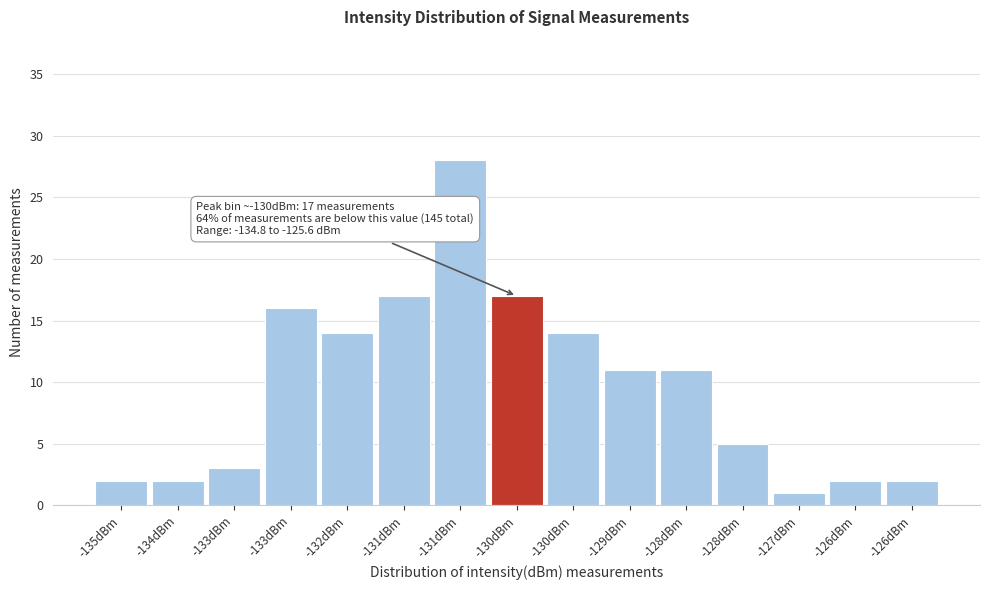

Count the number of categories in the chart.

15